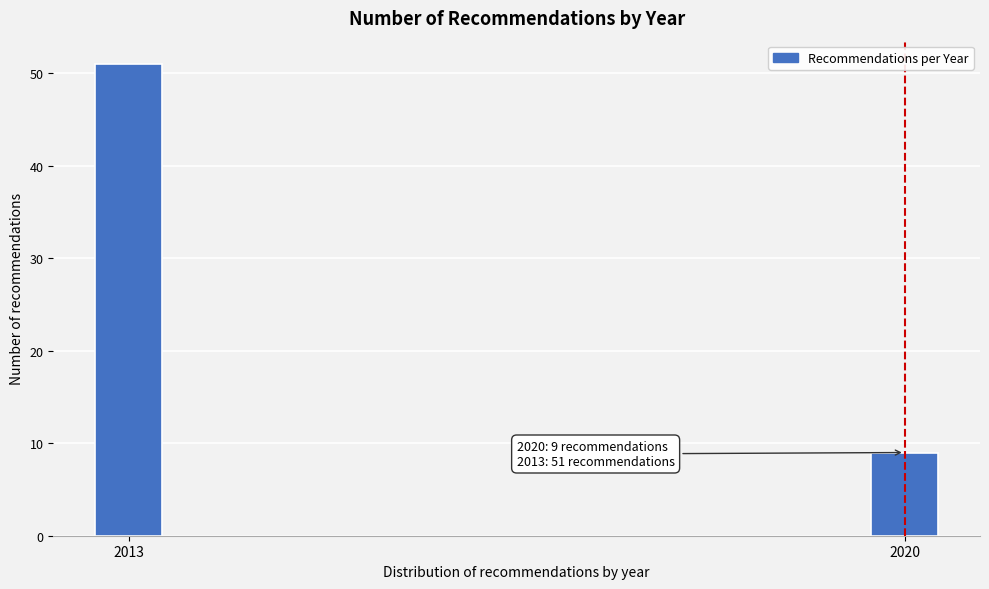

Reading right to left, transcribe all the data shown in this chart.

2020=9	2013=51